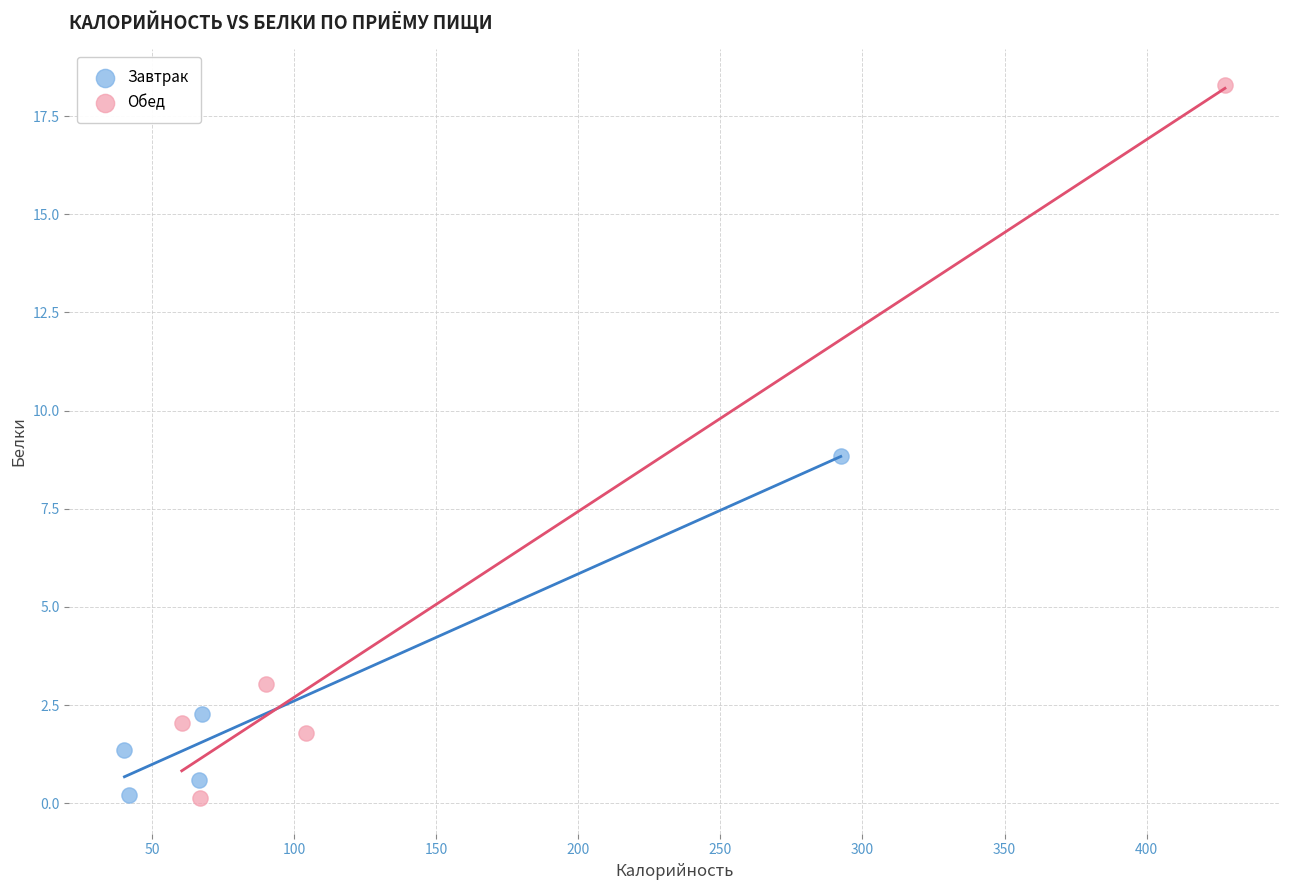

Which series contains the highest Y value?

Обед